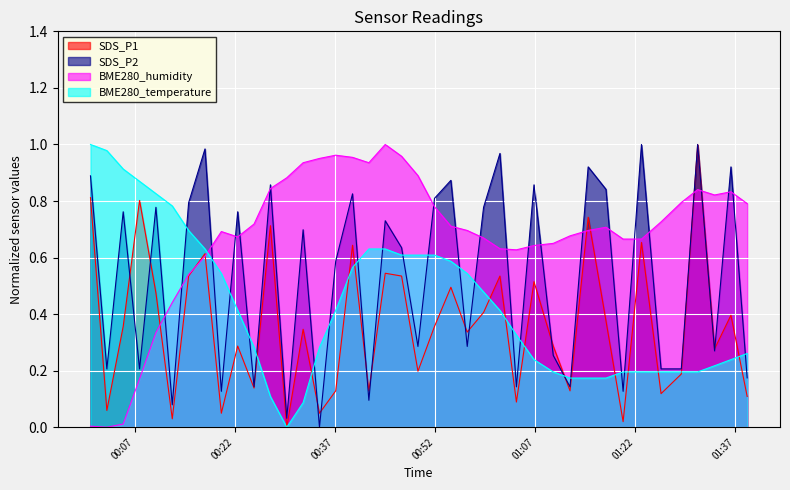

How many positive values does the BME280_humidity series have?

39